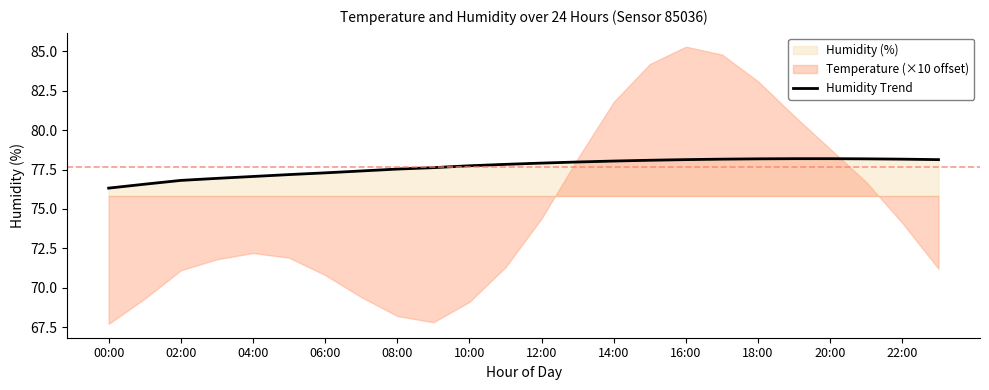

What is the highest value of the Humidity Trend series?

78.2